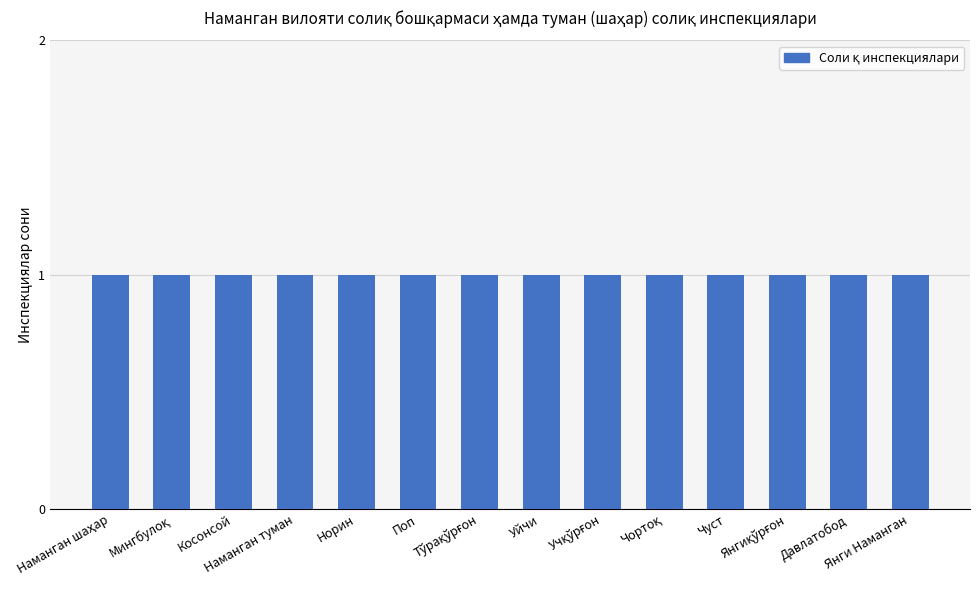

How many bars are there in total?

14